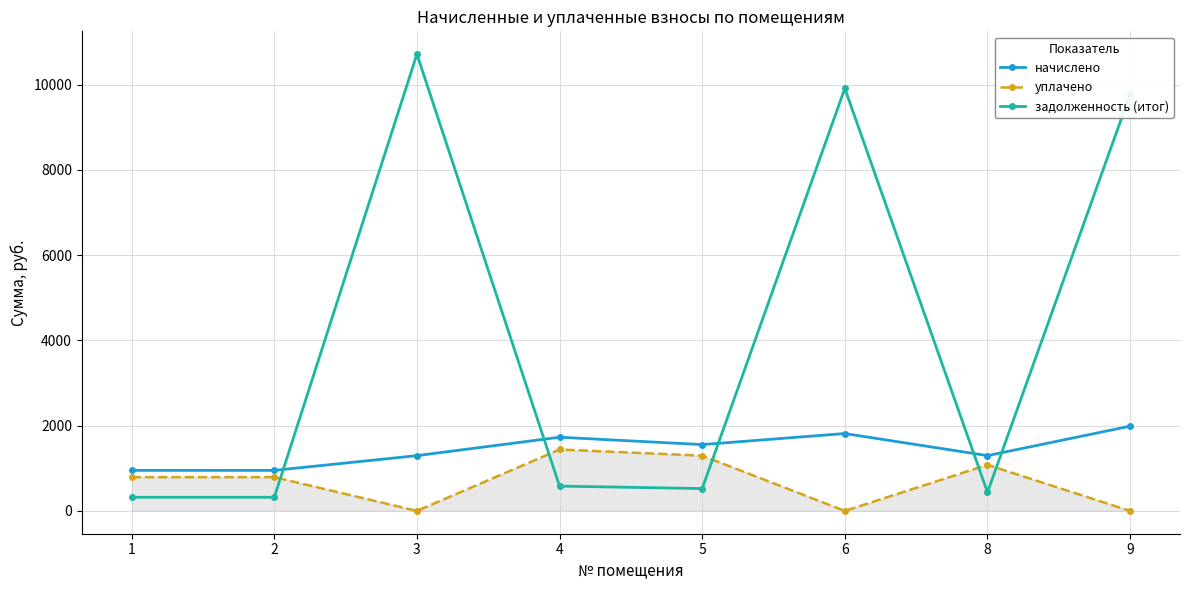

What is the value of the уплачено point at the 1st from the left?

792.0